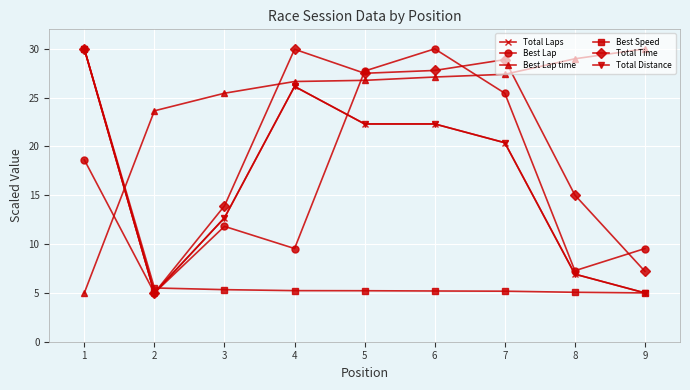

Is this an area chart (filled region under the line)?

No